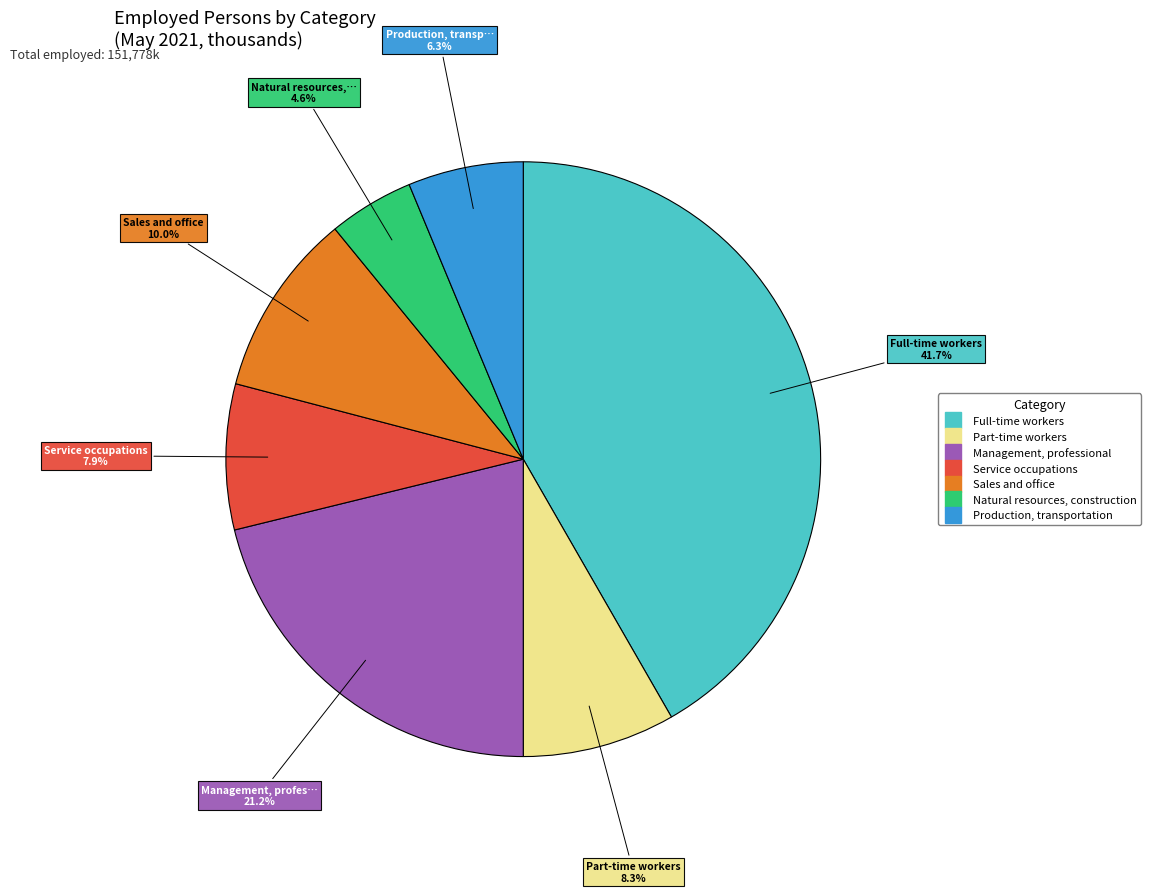

Is there any slice that represents more than half of the pie?

No